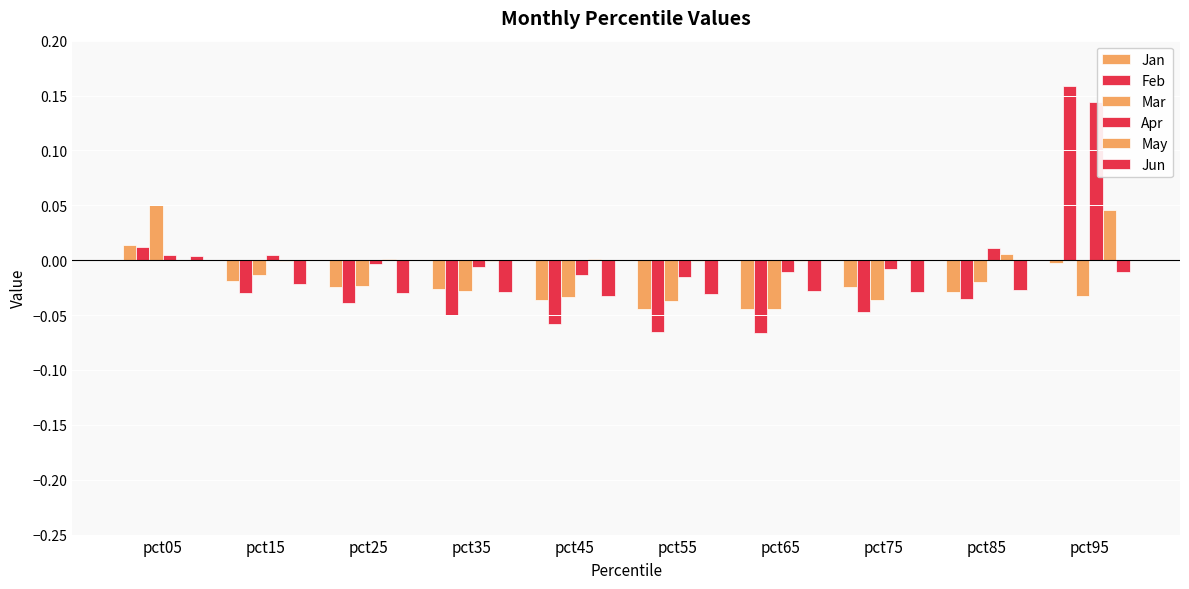

Reading right to left, list all the values displayed in this chart.

Jan: -0.0	-0.0	-0.0	-0.0	-0.0	-0.0	-0.0	-0.0	-0.0	0.0
Feb: 0.2	-0.0	-0.0	-0.1	-0.1	-0.1	-0.1	-0.0	-0.0	0.0
Mar: -0.0	-0.0	-0.0	-0.0	-0.0	-0.0	-0.0	-0.0	-0.0	0.0
Apr: 0.1	0.0	-0.0	-0.0	-0.0	-0.0	-0.0	-0.0	0.0	0.0
May: 0.0	0.0	0.0	-0.0	-0.0	0.0	-0.0	0.0	-0.0	-0.0
Jun: -0.0	-0.0	-0.0	-0.0	-0.0	-0.0	-0.0	-0.0	-0.0	0.0